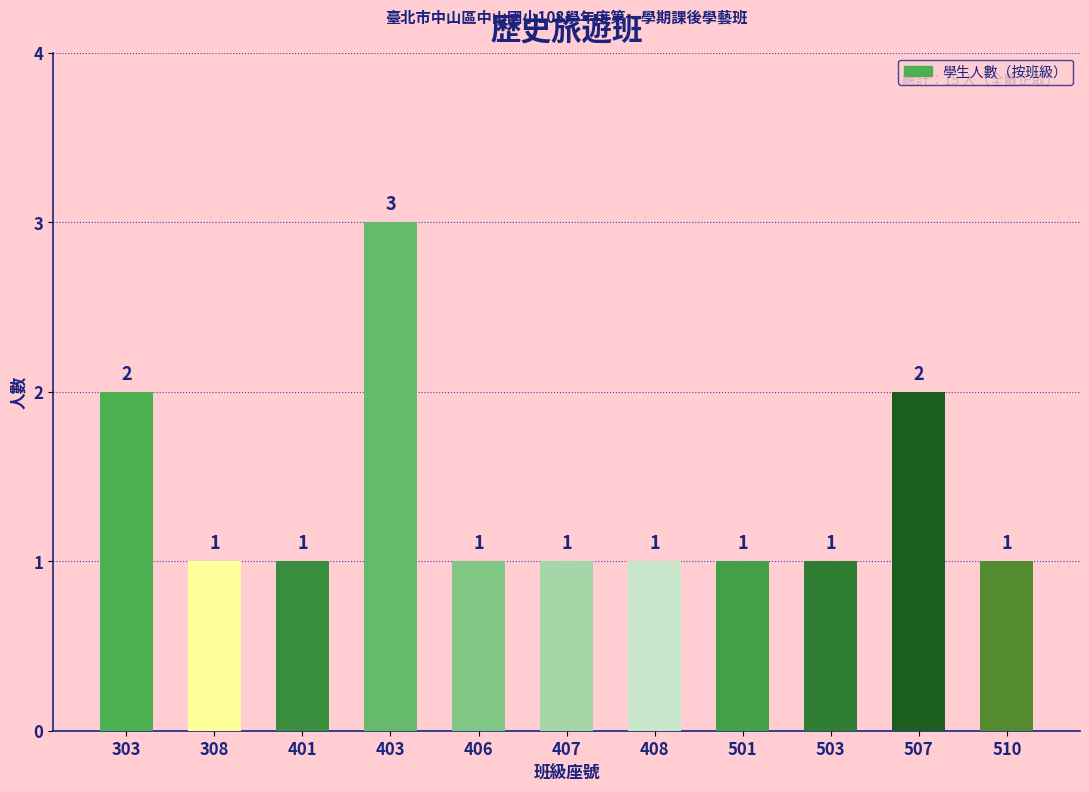

Reading left to right, extract all data points from this chart.

303=2	308=1	401=1	403=3	406=1	407=1	408=1	501=1	503=1	507=2	510=1